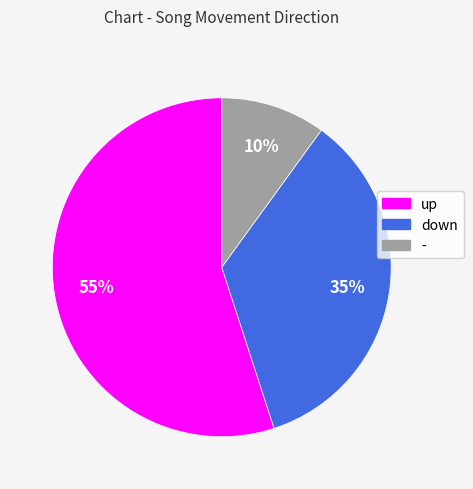

Which category accounts for the majority?

up